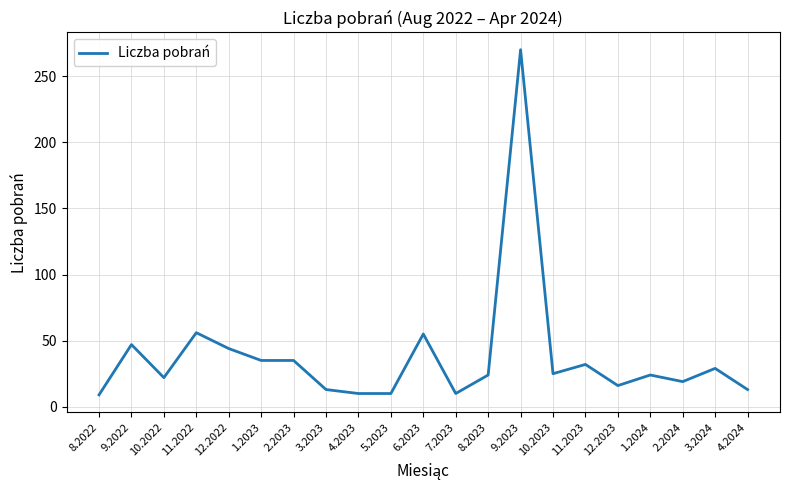

What position from the right is 1.2023?

16